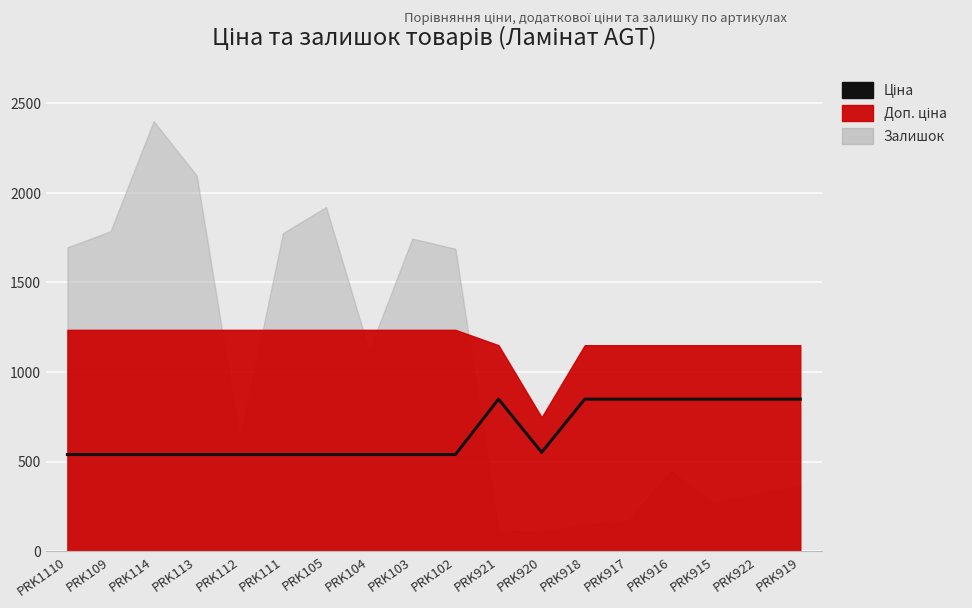

Count the number of categories in the chart.

18